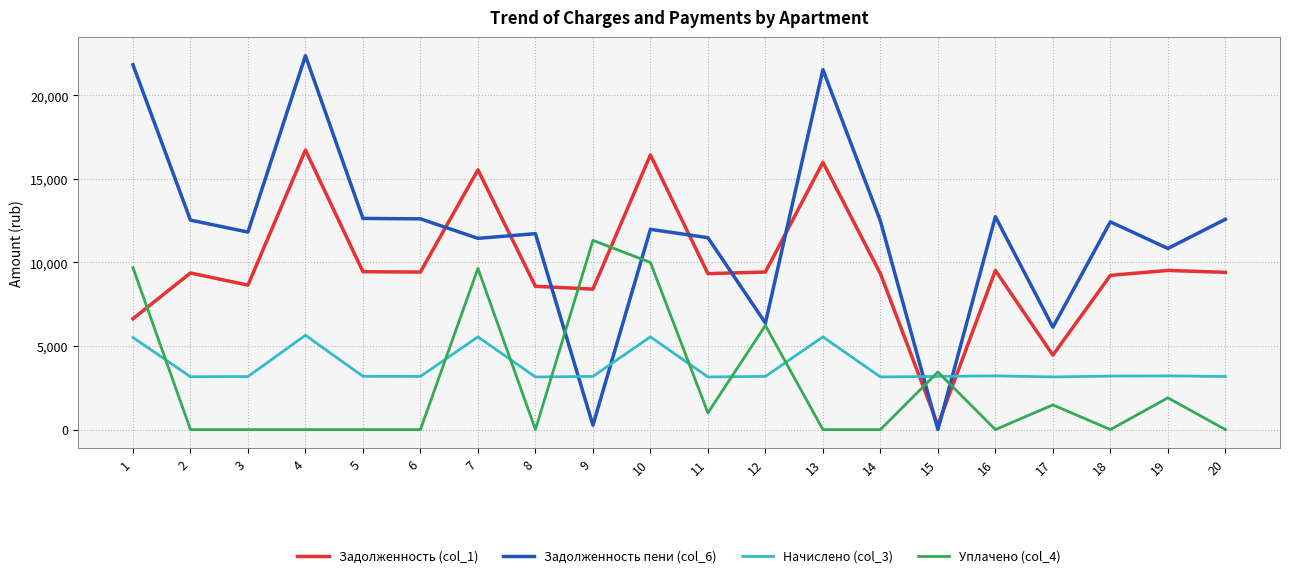

What are all the series names shown in the legend?

Задолженность (col_1), Задолженность пени (col_6), Начислено (col_3), Уплачено (col_4)